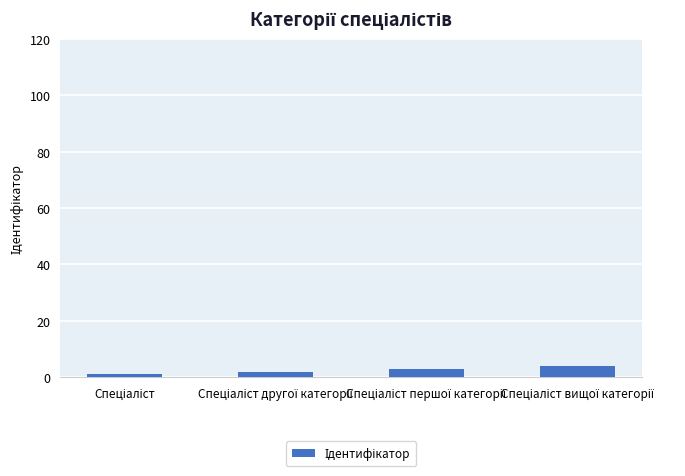

What is the sum of all values?

10